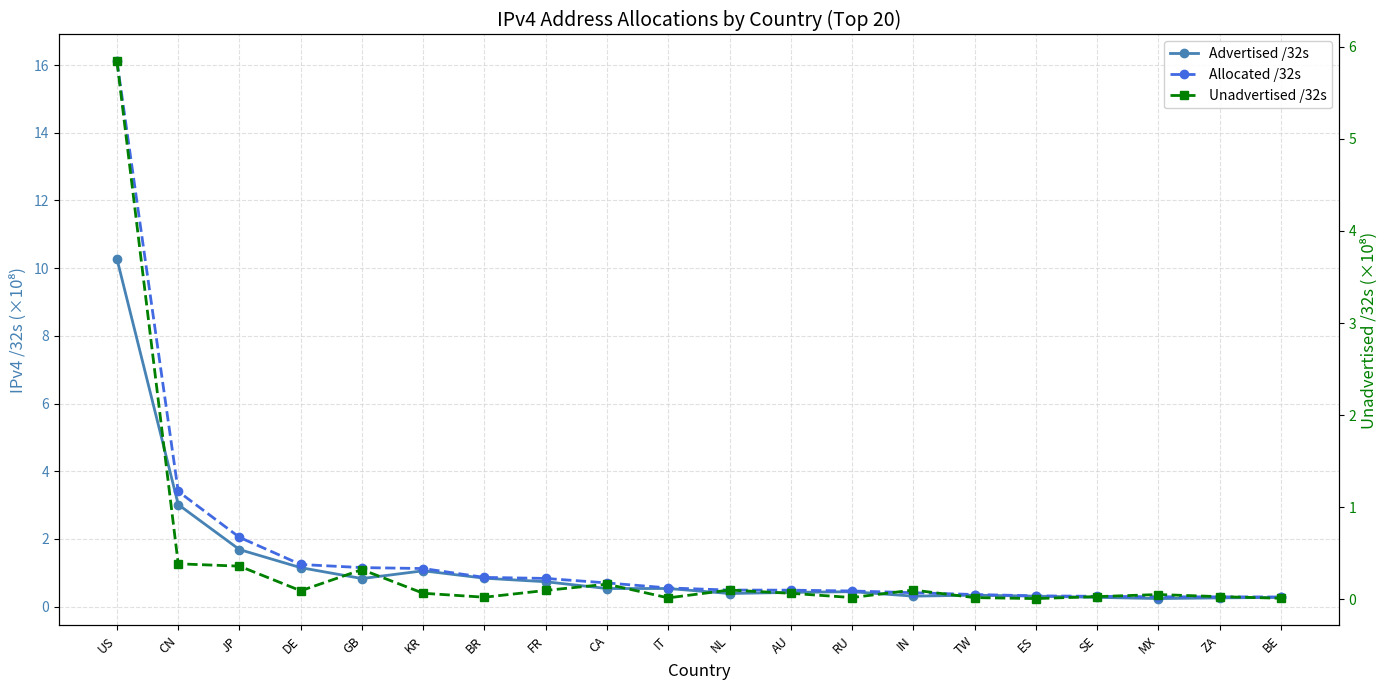

What is the total value across all series at ES?

0.6